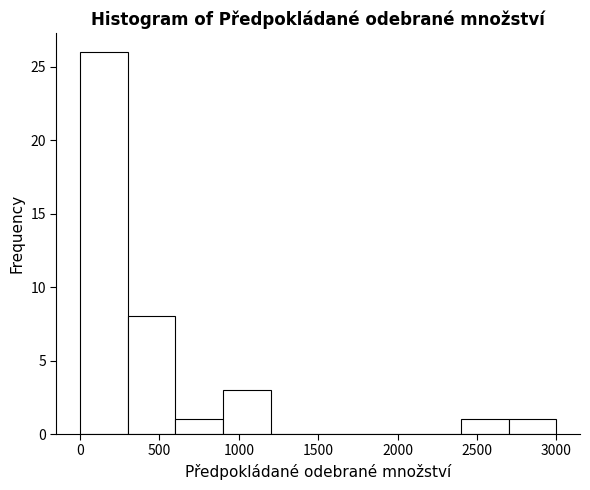

Reading left to right, transcribe this chart: for each bar, give the range it covers on the x-axis and its height. Neither the bar edges nor the heights are printed on the chart, so give them approximately, as read against the axes.

0 to 300: 26
300 to 600: 8
600 to 900: 1
900 to 1200: 3
1200 to 1500: 0
1500 to 1800: 0
1800 to 2100: 0
2100 to 2400: 0
2400 to 2700: 1
2700 to 3000: 1